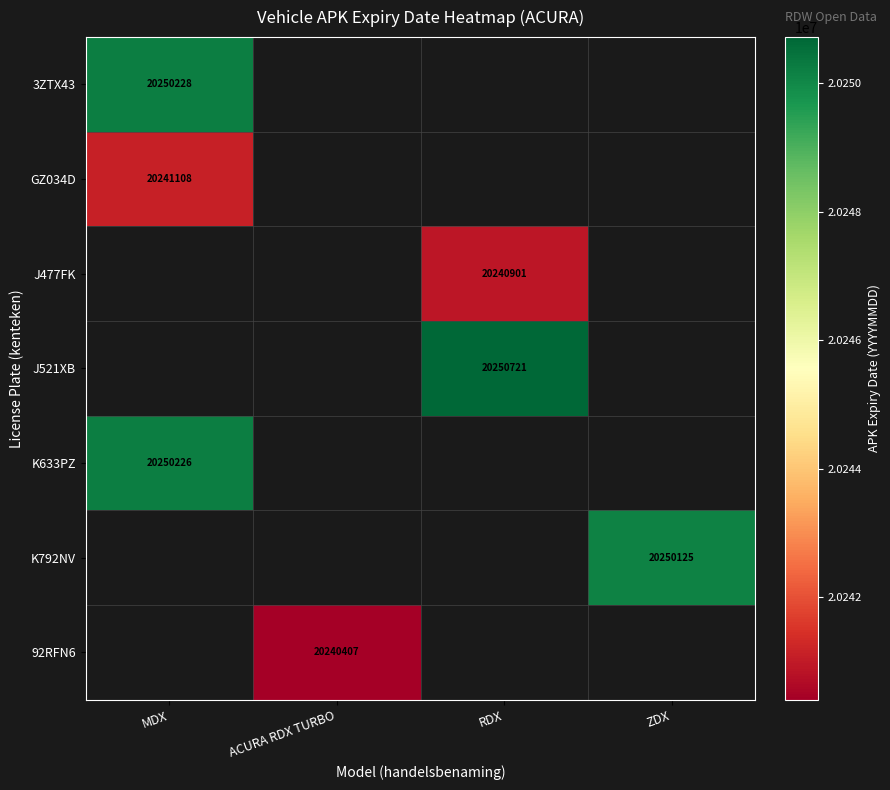

Which has a higher value, RDX or MDX?

MDX